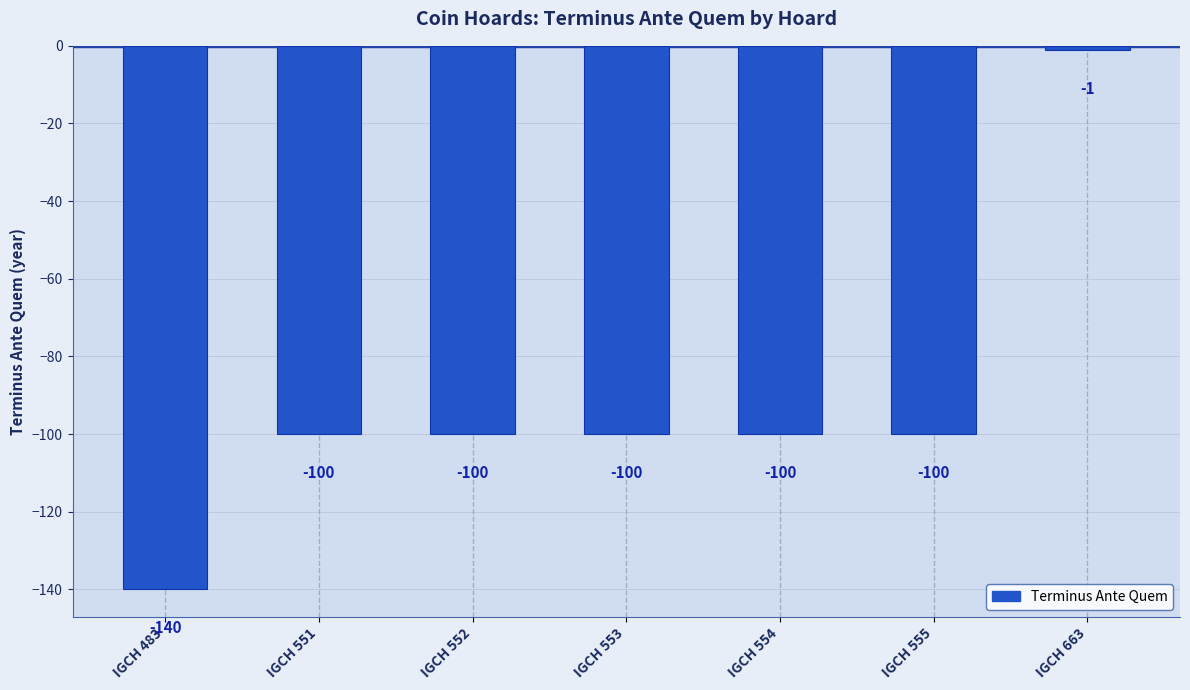

What is the difference between the maximum and minimum values?

139